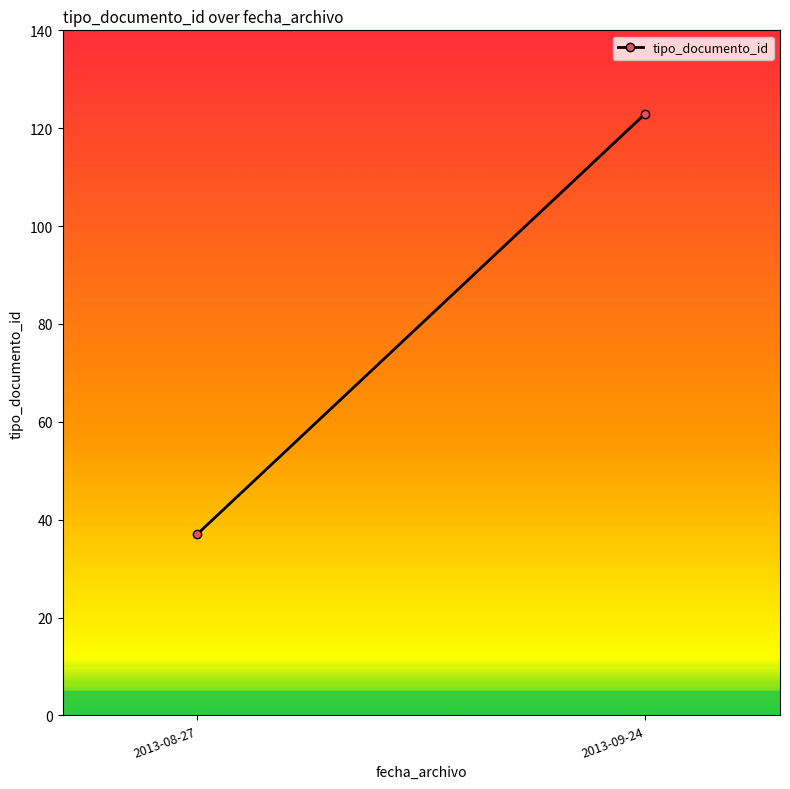

What is the ratio of the value at 2013-08-27 to the value at 2013-09-24?

0.3